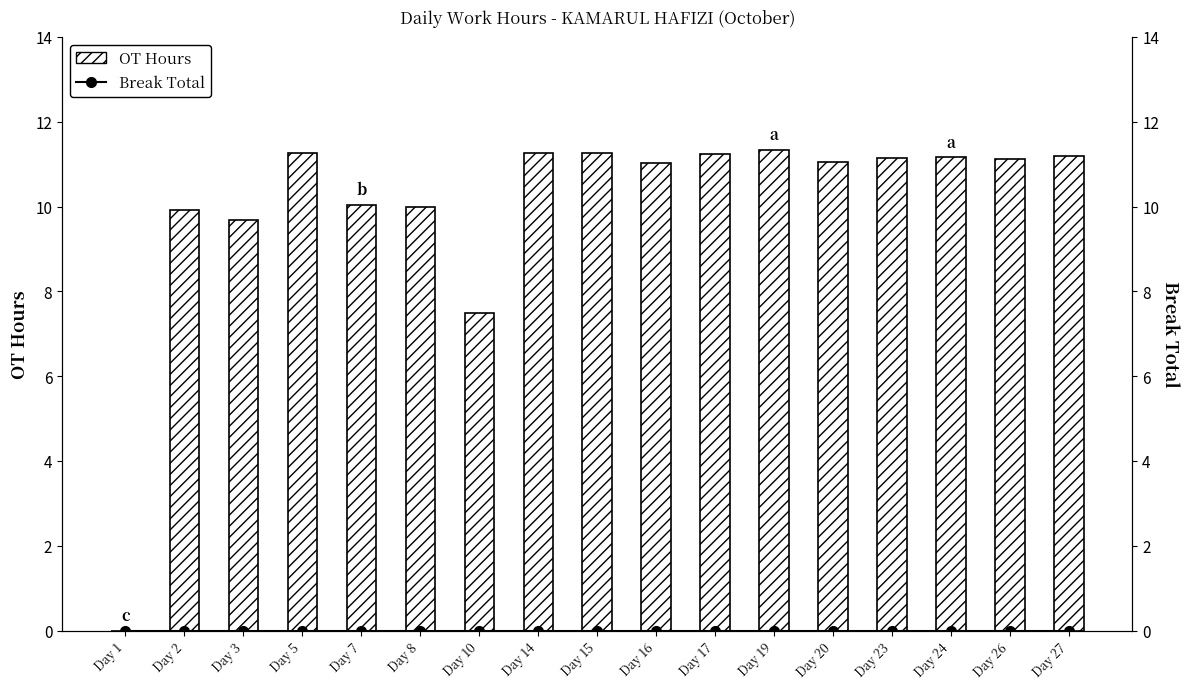

At which label does OT Hours reach its minimum?

Day 1